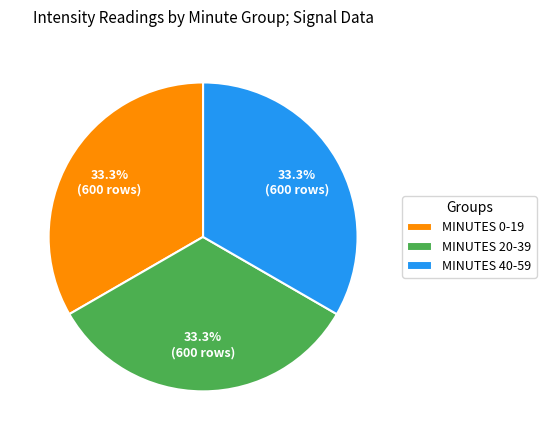

How many segments does this pie chart have?

3